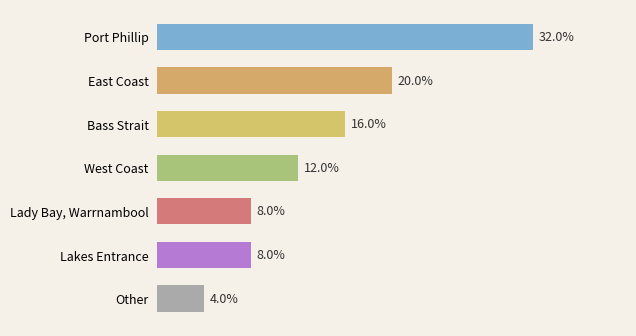

The chart shows a value of 16 at Bass Strait. True or false?

True